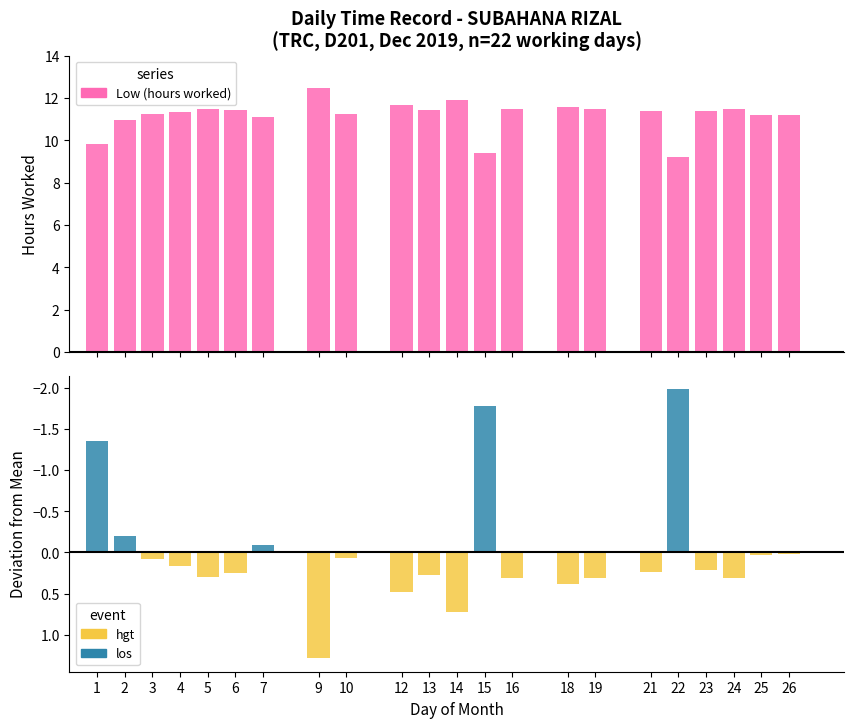

How many distinct data groups are displayed?

3